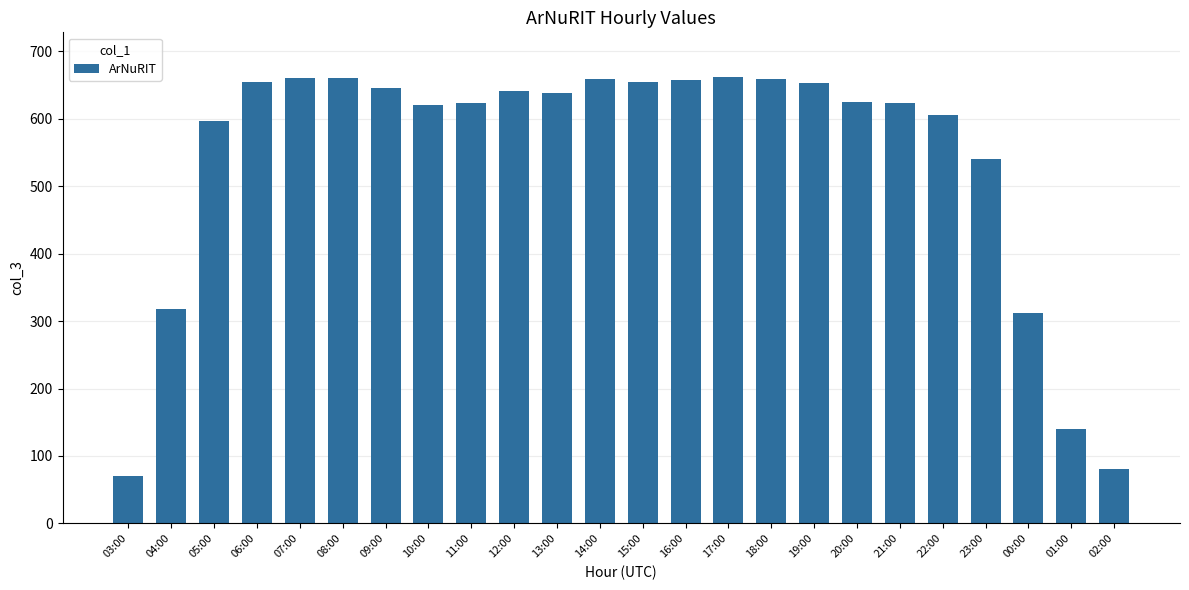

Approximately how many times larger is the value at 07:00 compared to 02:00?

8.3